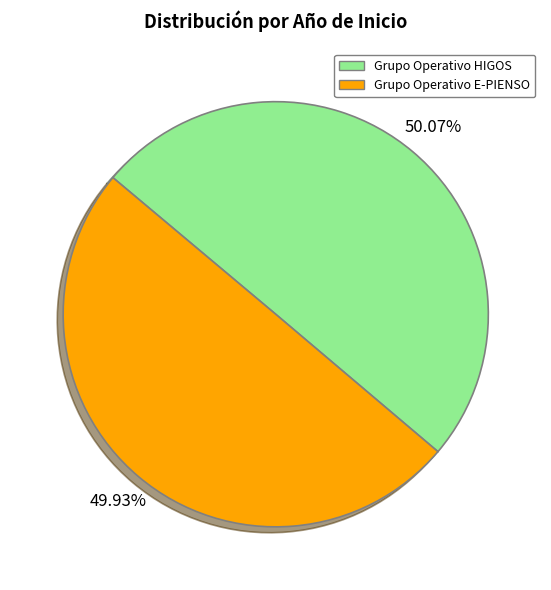

Approximately how many times larger is the value at Grupo Operativo E-PIENSO compared to Grupo Operativo HIGOS?

1.0